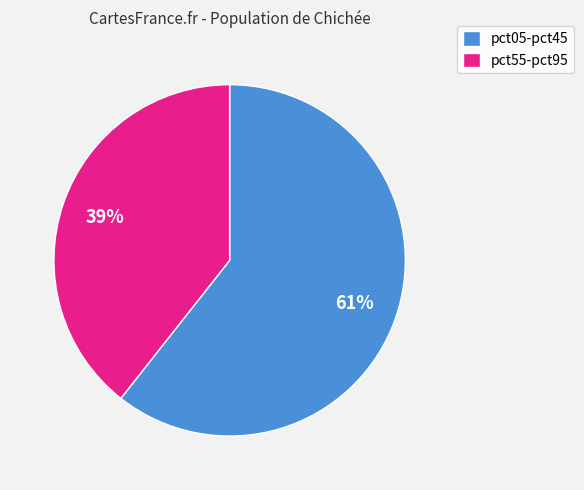

Combined, do pct55-pct95 and pct05-pct45 account for over 50%?

Yes